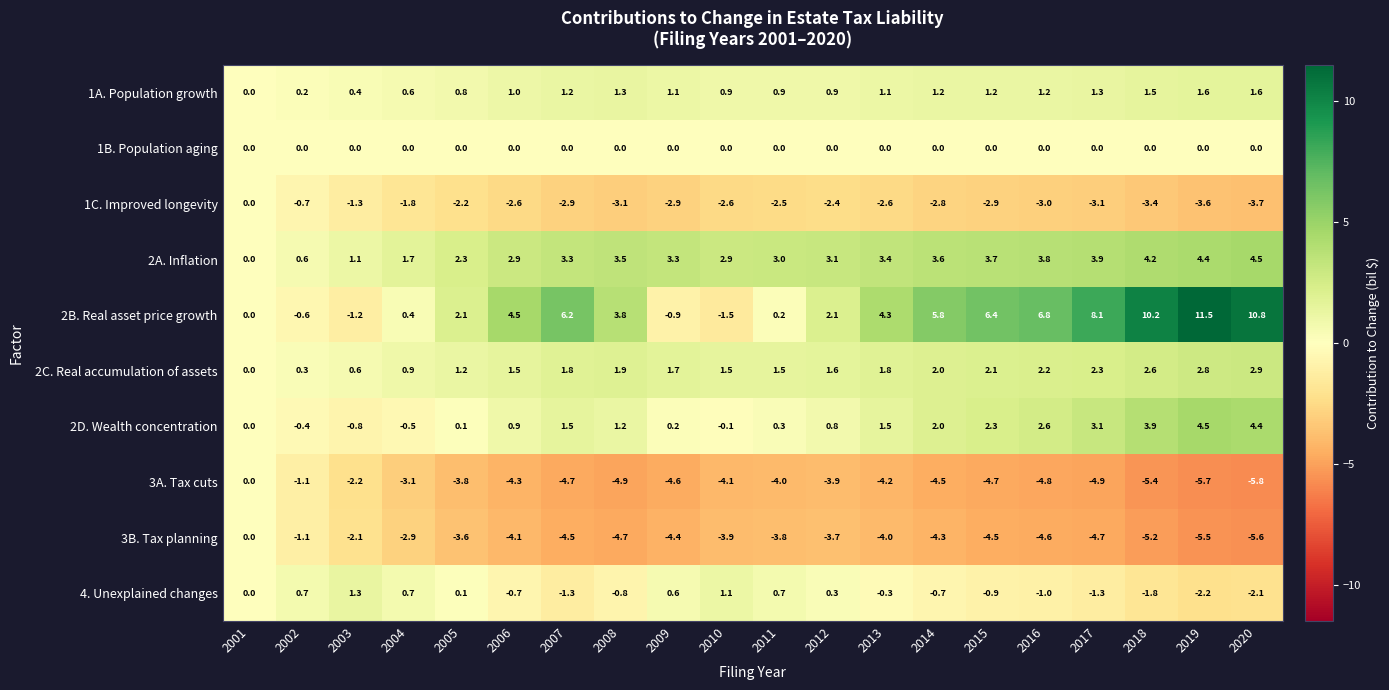

What is the highest value of the 2B. Real asset price growth series?

11.5